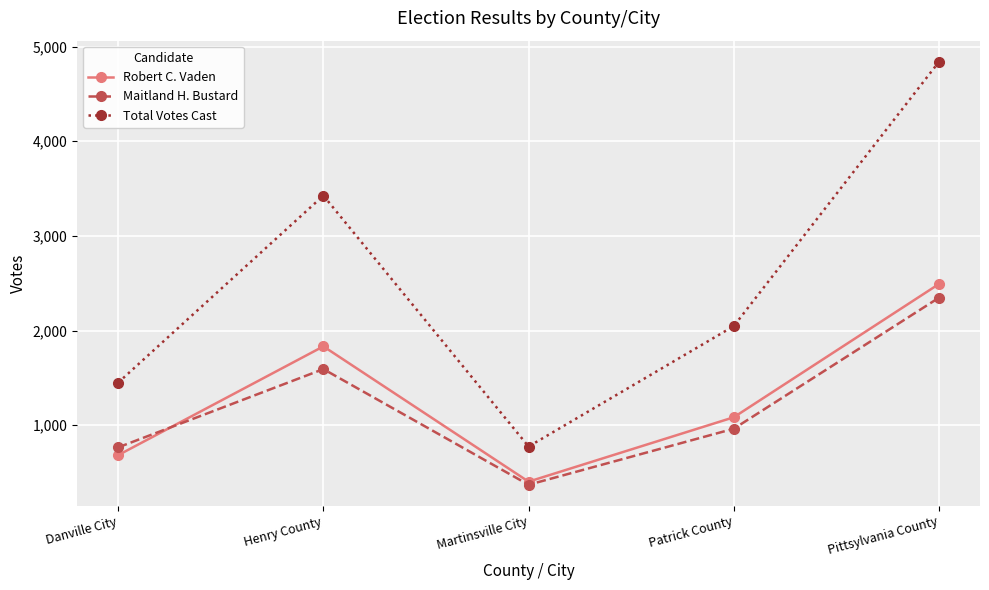

What is the label of the 1st point from the right?

Pittsylvania County